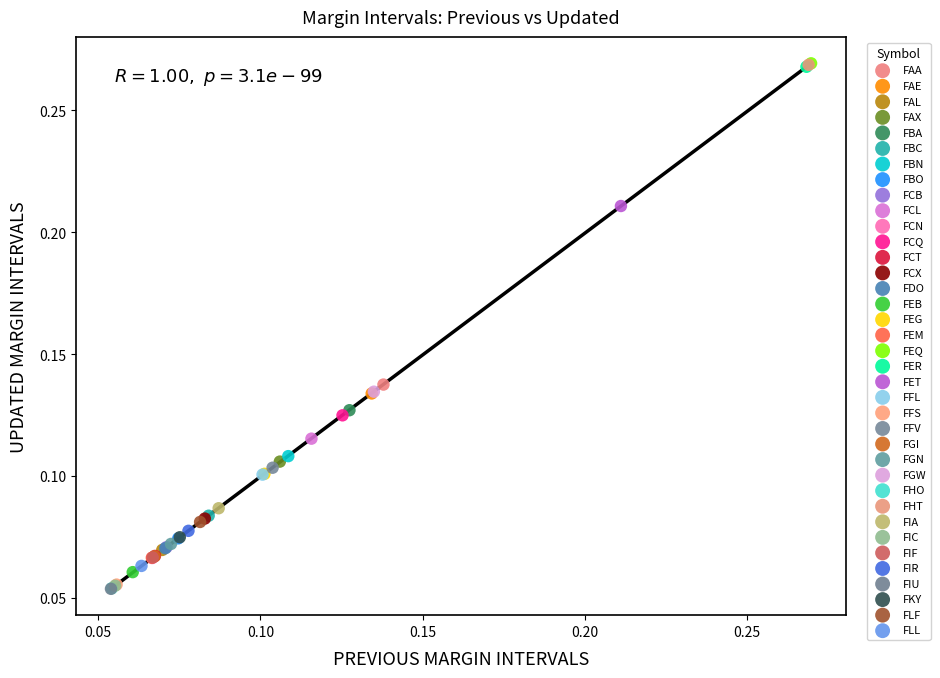

What are all the series names shown in the legend?

FAA, FAE, FAL, FAX, FBA, FBC, FBN, FBO, FCB, FCL, FCN, FCQ, FCT, FCX, FDO, FEB, FEG, FEM, FEQ, FER, FET, FFL, FFS, FFV, FGI, FGN, FGW, FHO, FHT, FIA, FIC, FIF, FIR, FIU, FKY, FLF, FLL